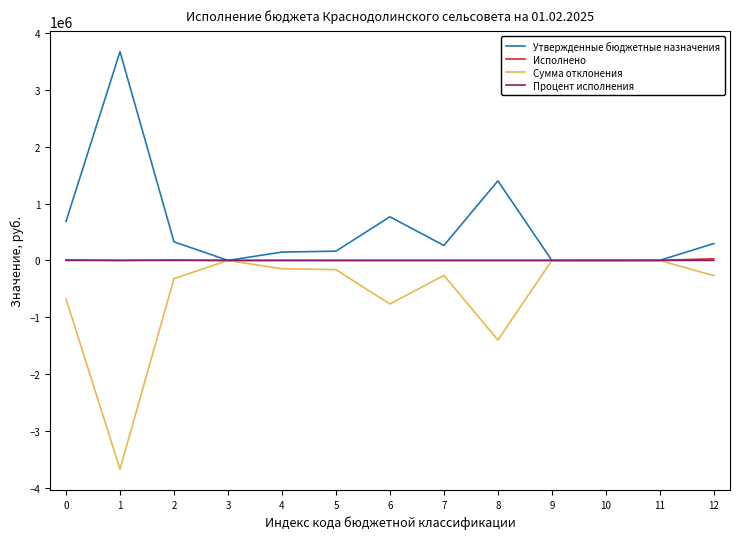

True or false: Утвержденные бюджетные назначения has a value of 687416.0 at 0.

True